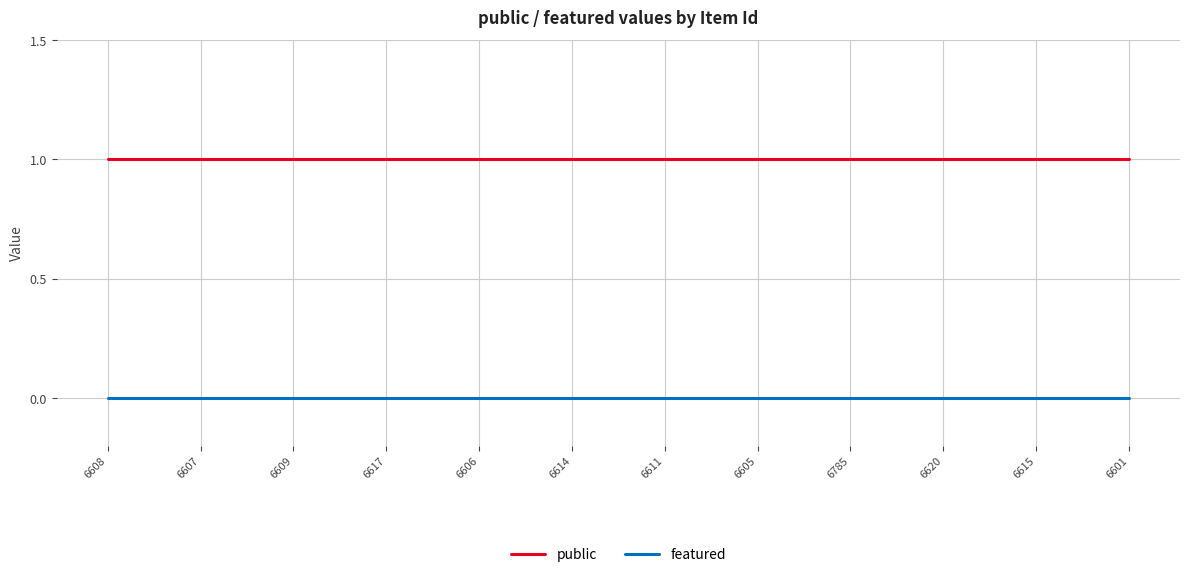

Does the chart have visible grid lines?

Yes